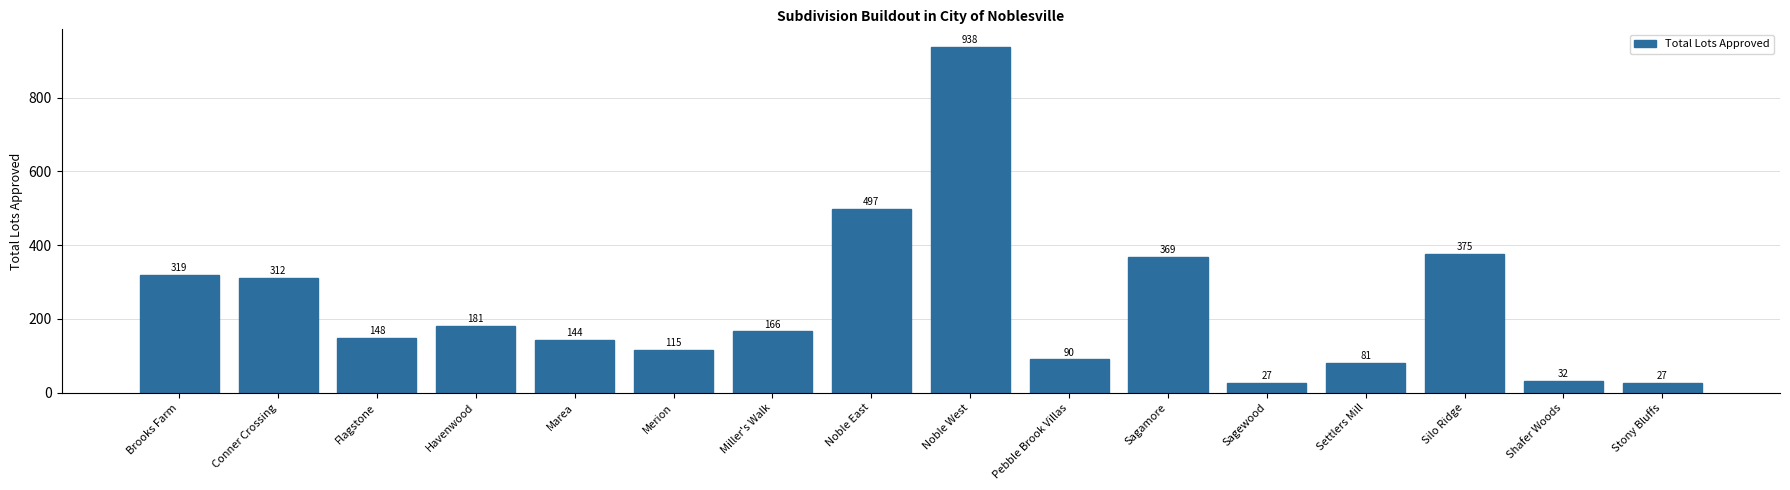

Reading left to right, list all the values displayed in this chart.

Brooks Farm=319	Conner Crossing=312	Flagstone=148	Havenwood=181	Marea=144	Merion=115	Miller's Walk=166	Noble East=497	Noble West=938	Pebble Brook Villas=90	Sagamore=369	Sagewood=27	Settlers Mill=81	Silo Ridge=375	Shafer Woods=32	Stony Bluffs=27